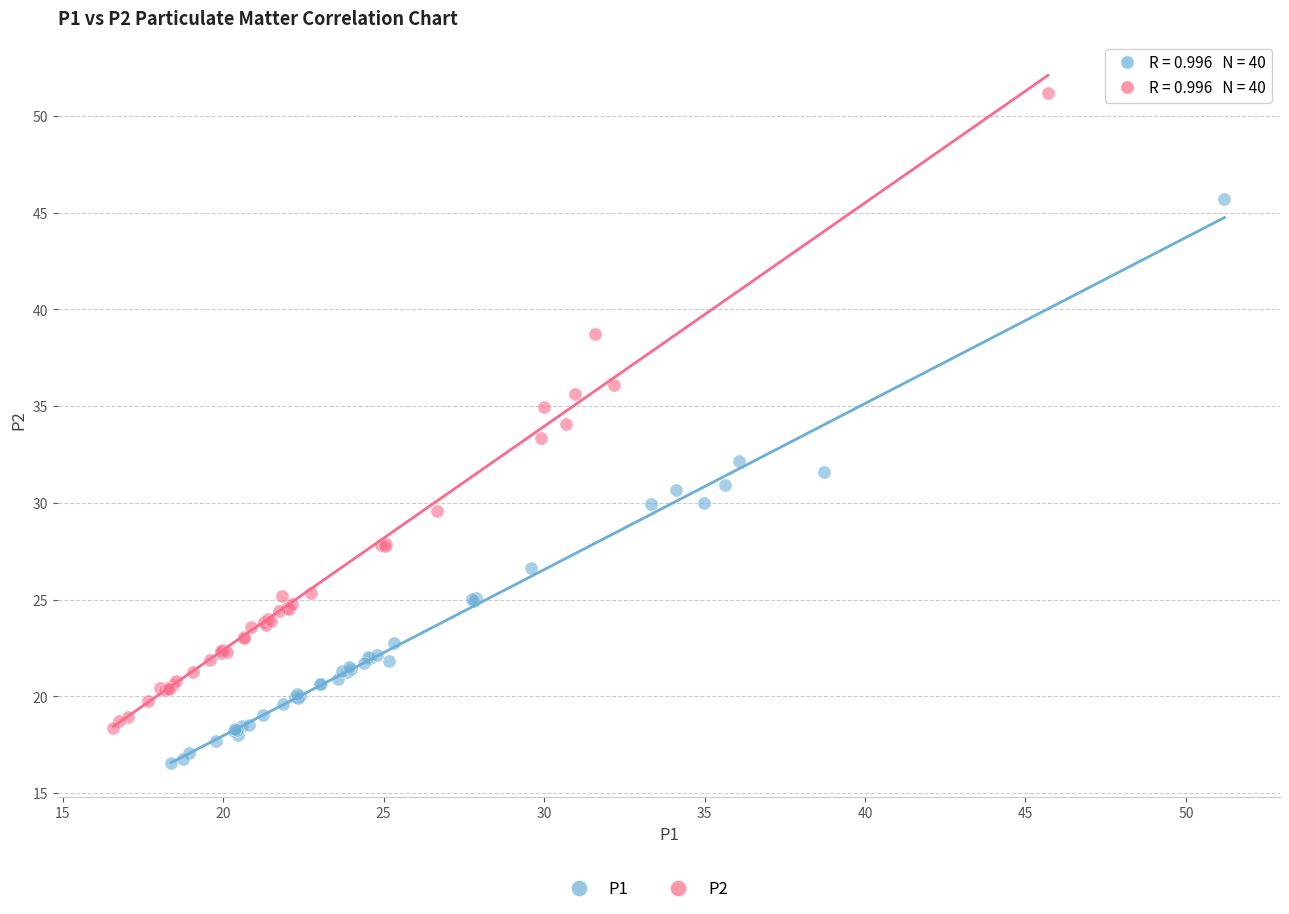

Which series reaches the maximum Y coordinate?

P2